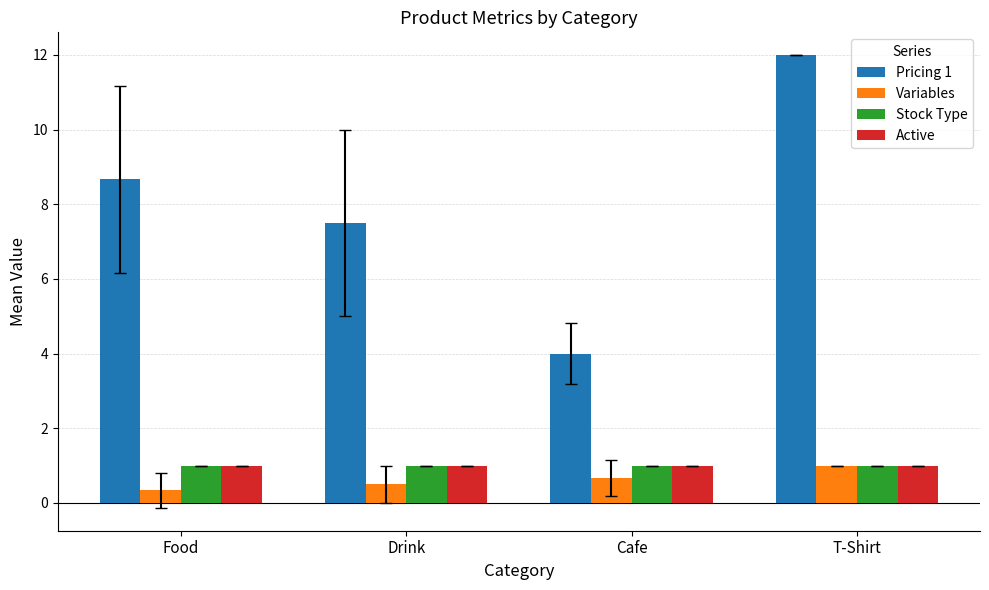

How many bars are there in total?

16